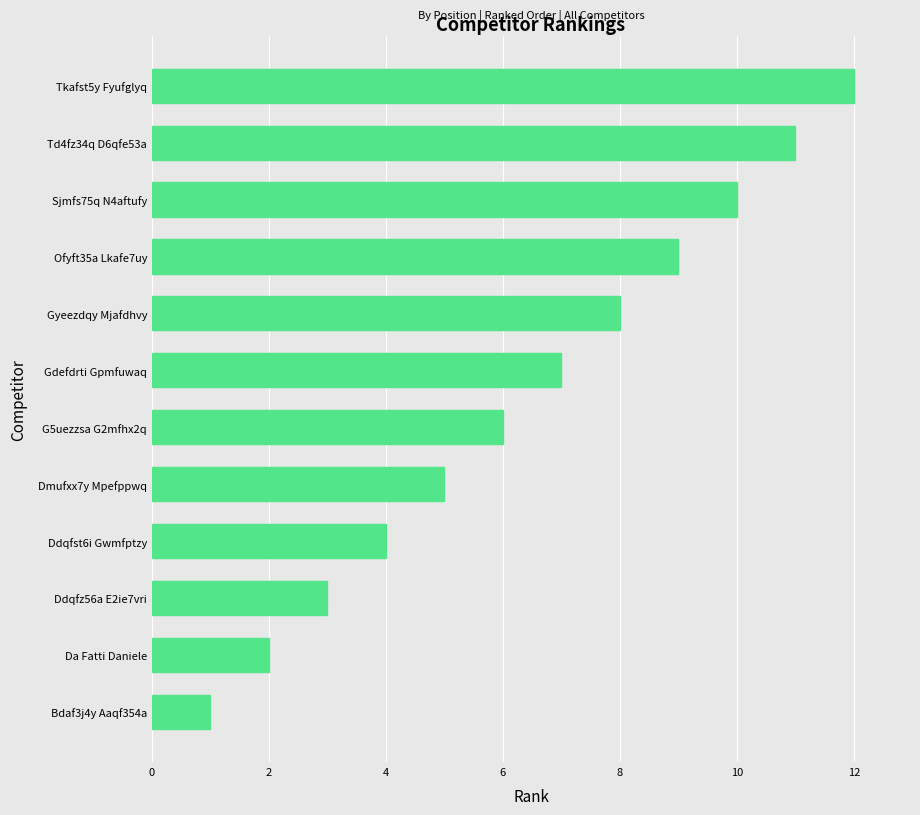

What is the sum of all values?

78